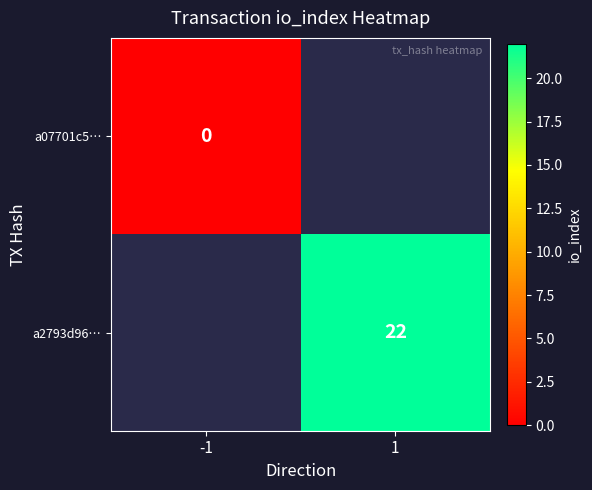

The value of a2793d96… at 1 is 22. True or false?

True